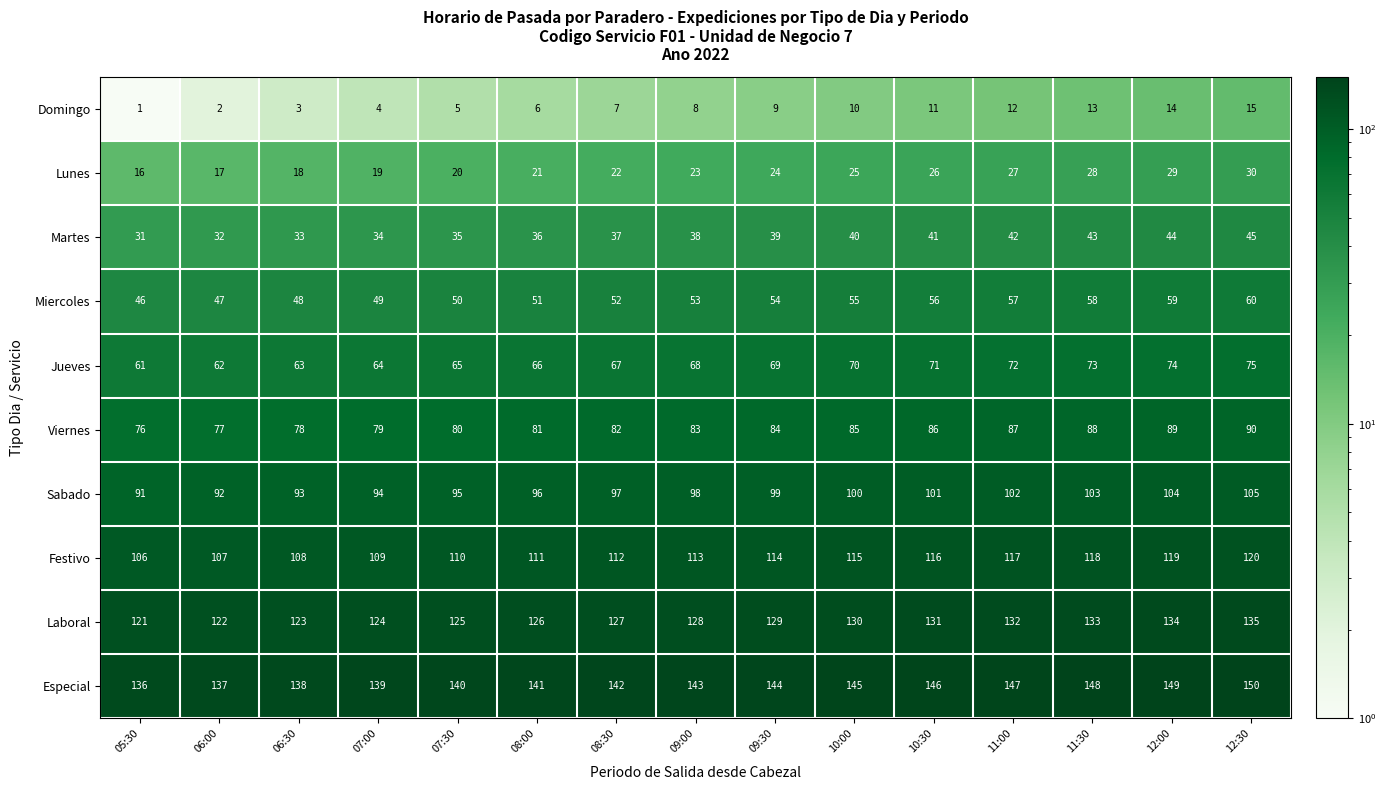

Which label corresponds to the largest value in the chart?

12:30